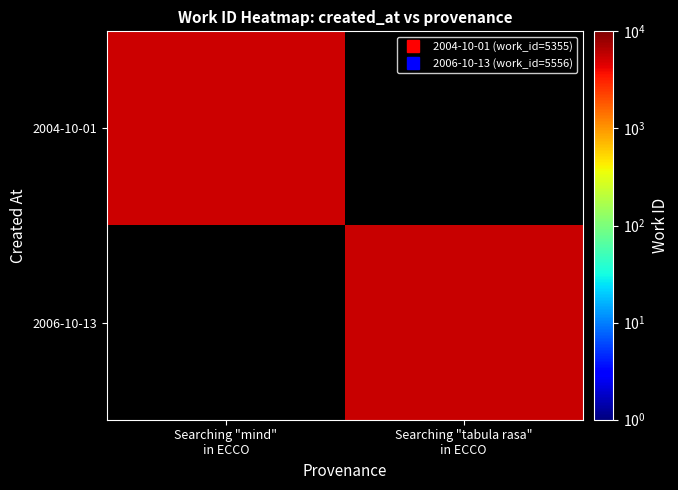

Rank the series by their average value, from lowest to highest.

2004-10-01, 2006-10-13